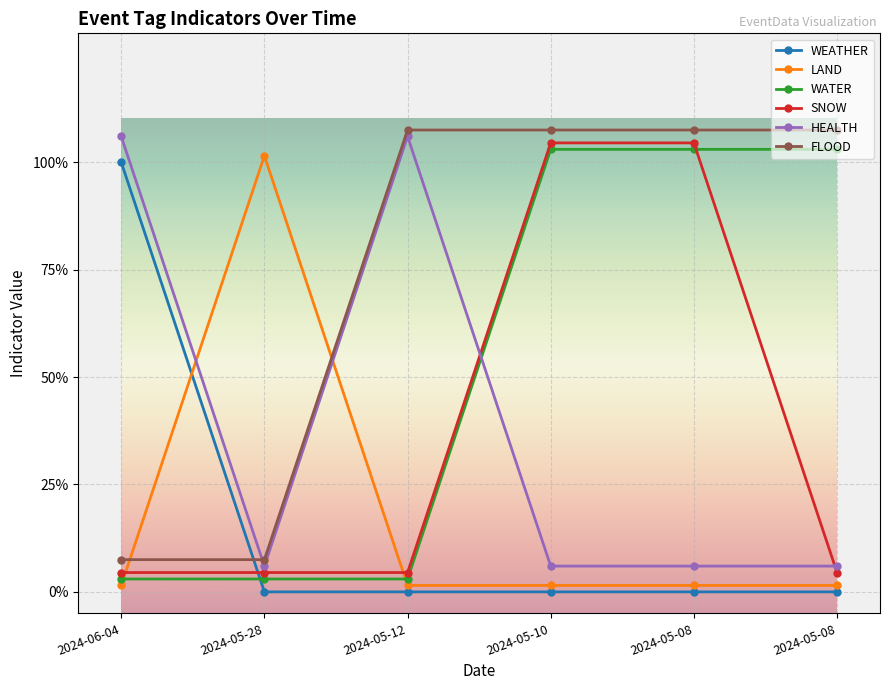

Which series ends up on top after the final intersection of WEATHER and SNOW?

SNOW